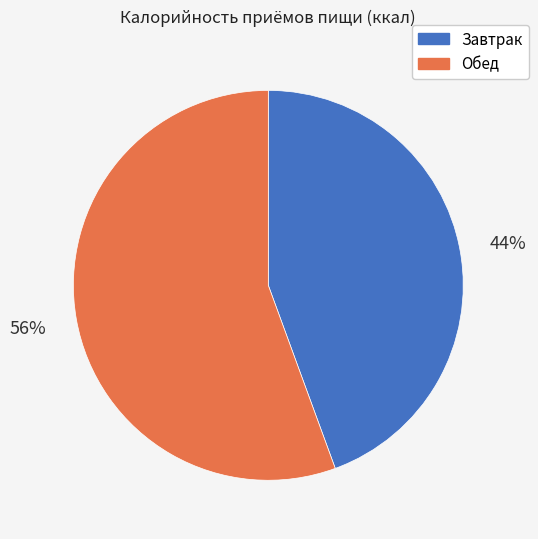

Is the sum of Обед and Завтрак greater than half?

Yes